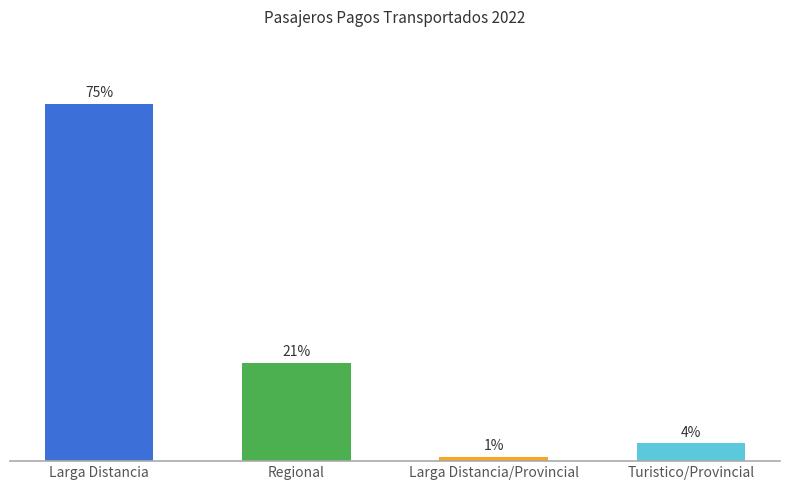

The value at Larga Distancia/Provincial is 20211. True or false?

True